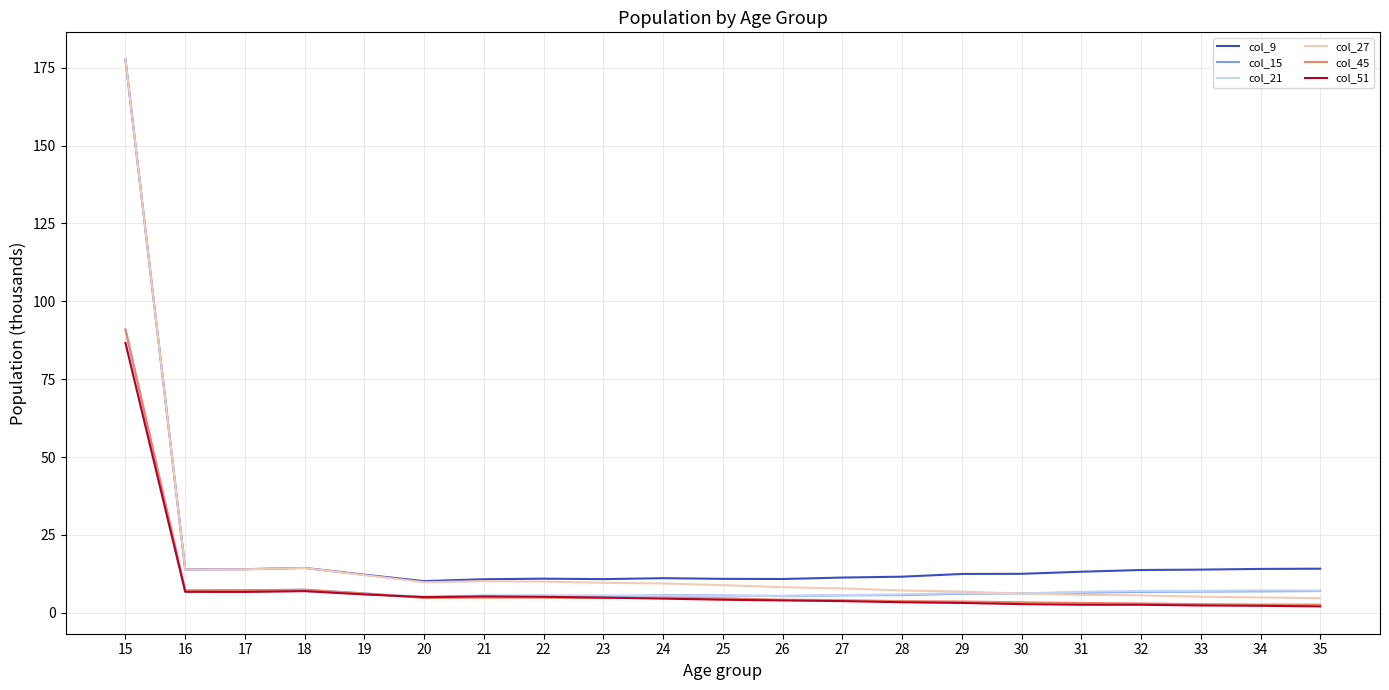

Which label corresponds to the largest value in the chart?

15